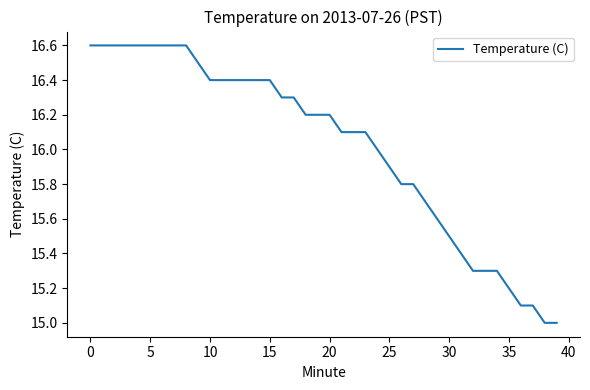

What is the difference between the maximum and minimum values?

1.6